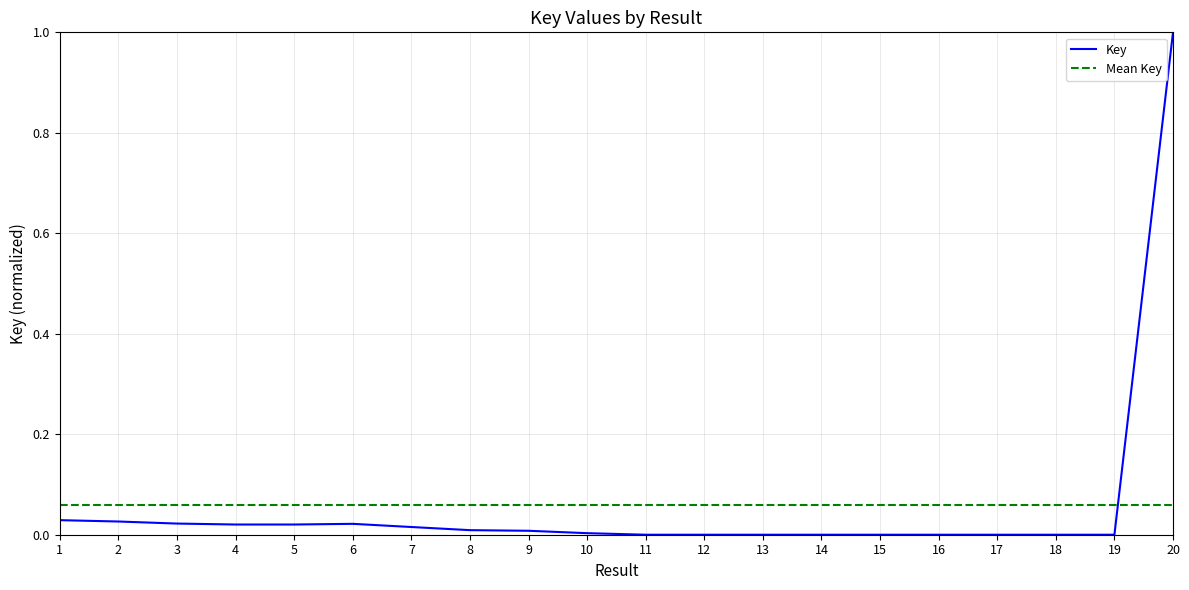

What is the greatest value displayed?

1.0